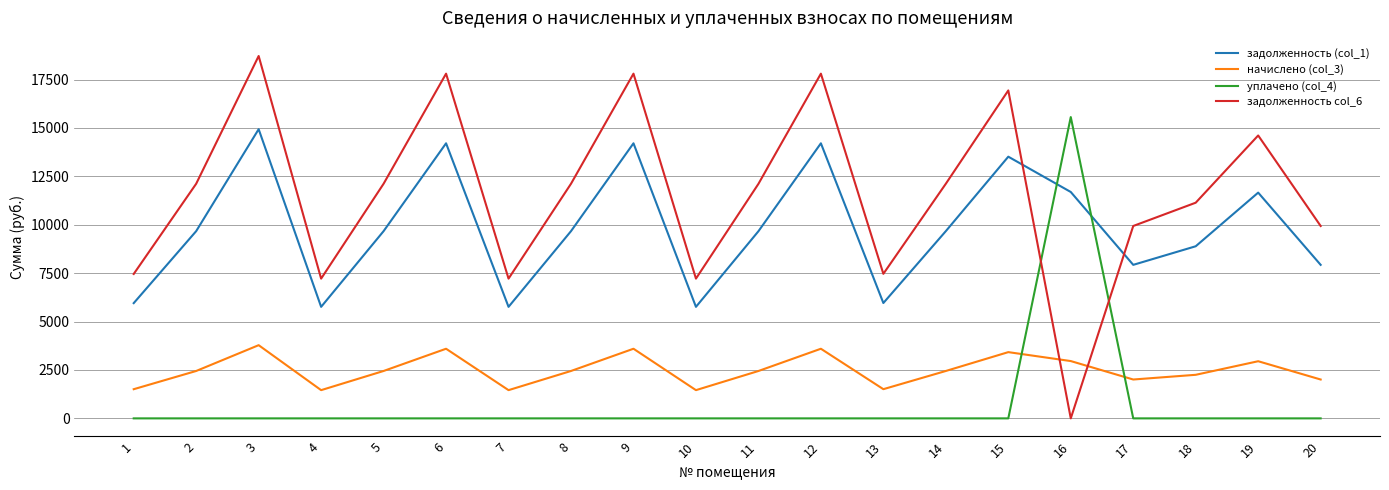

At how many categories does at least one series exceed 1642?

20